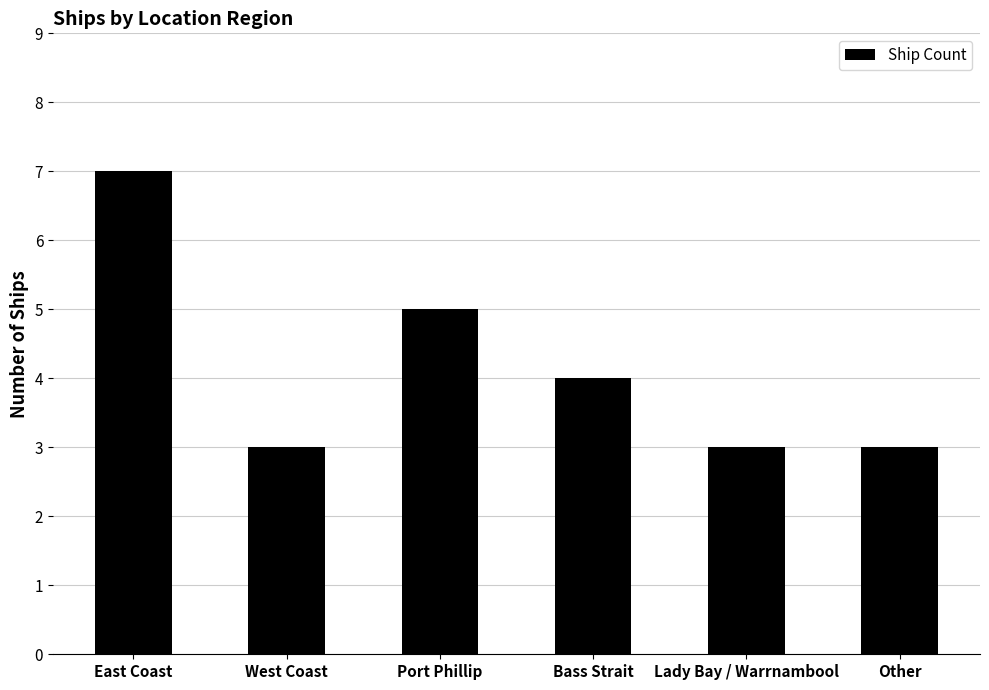

Does the chart contain stacked bars?

No